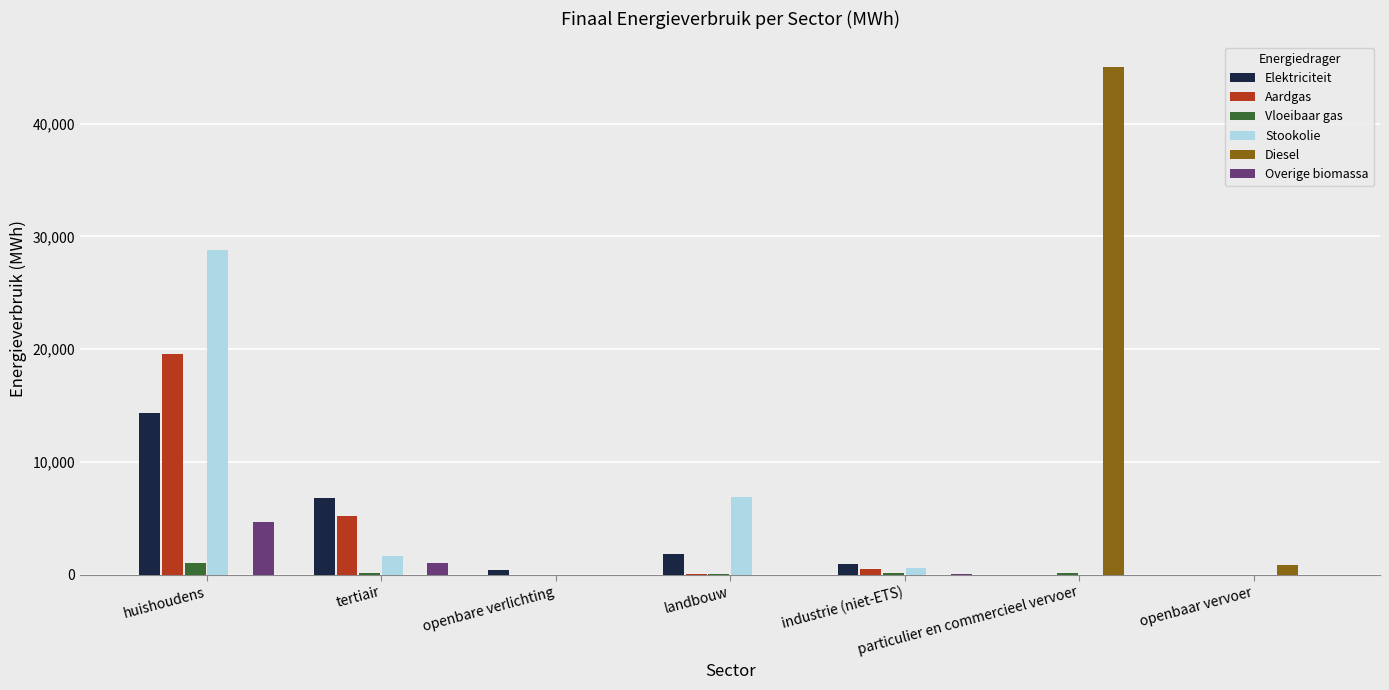

What is the greatest value displayed?

45041.6